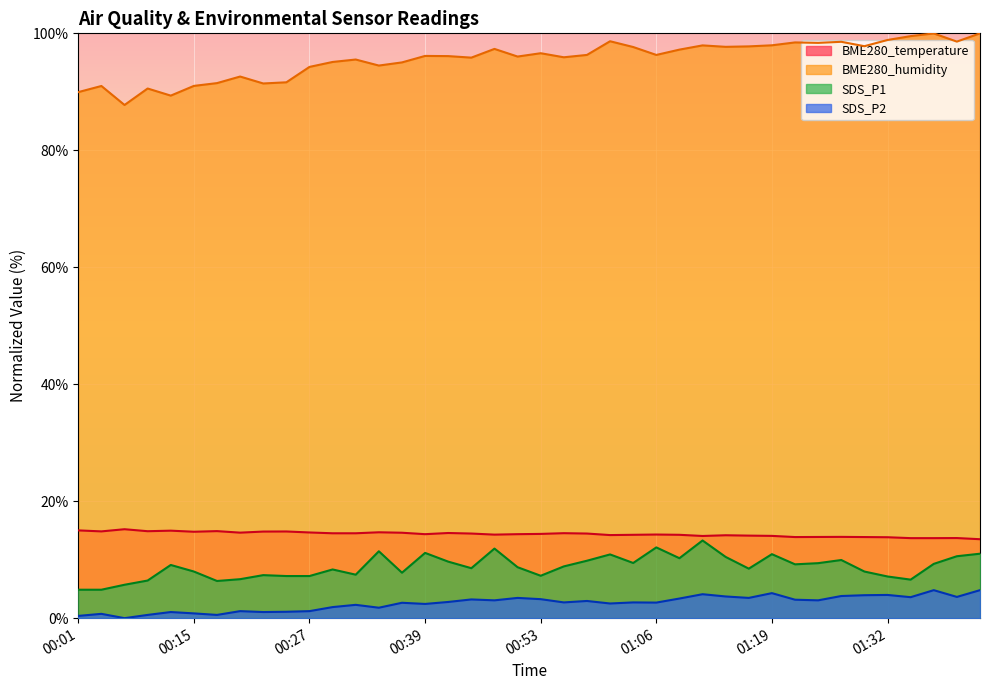

Which series has the largest range (max minus min)?

BME280_humidity